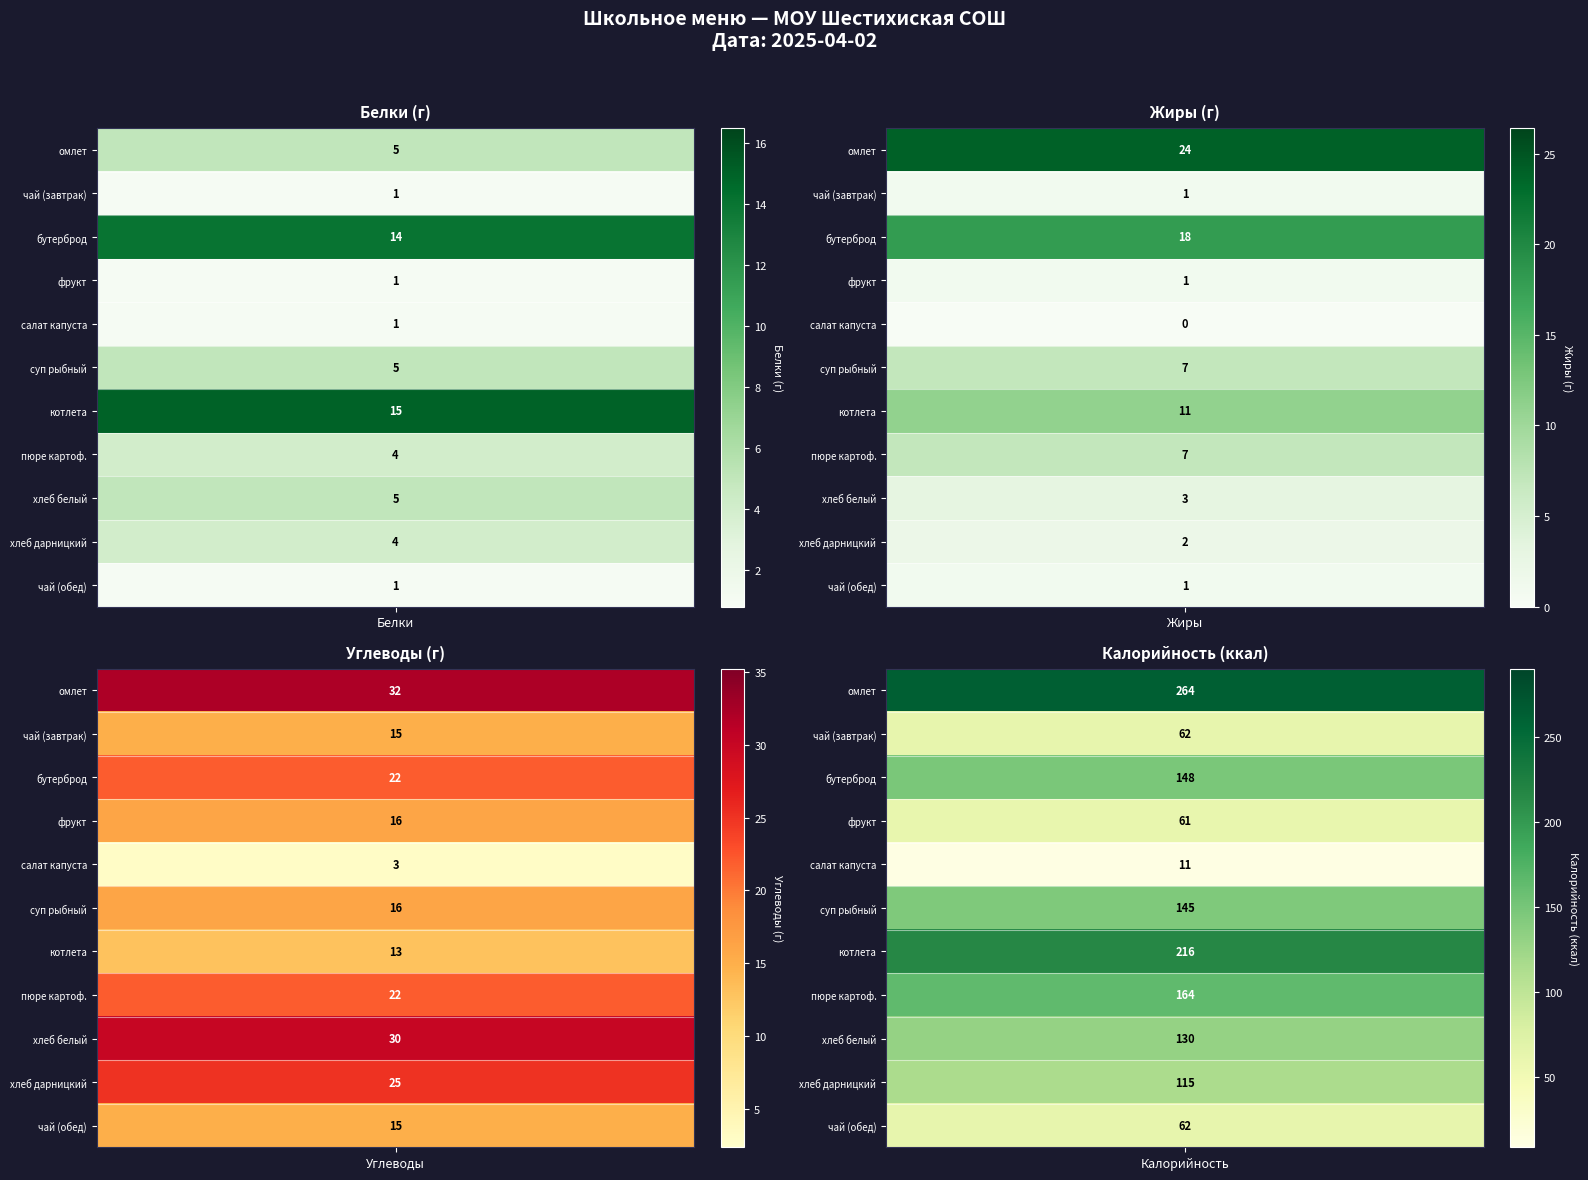

Which series has the largest total across all categories?

омлет натуральный на молоке